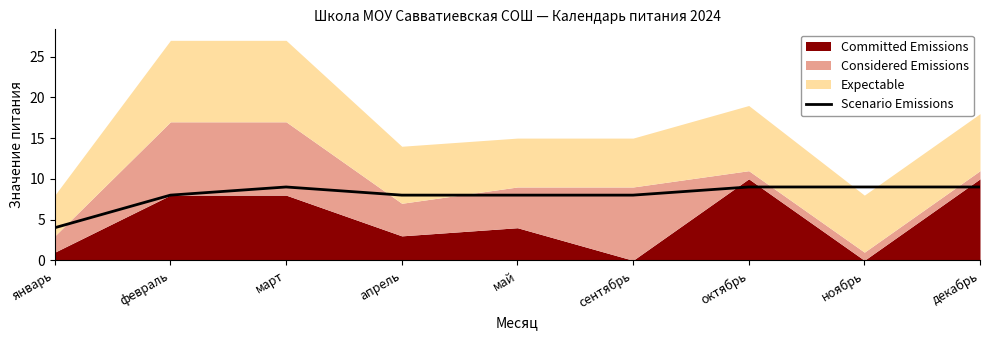

What is the highest value of the Scenario Emissions series?

9